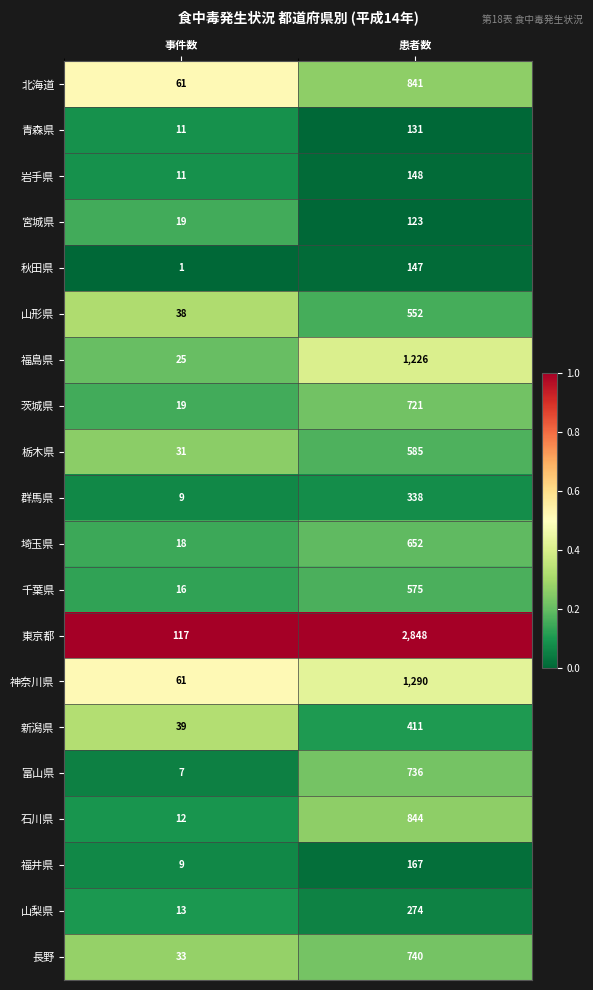

What is the sum of the 富山県 values at 事件数 and 患者数?

743